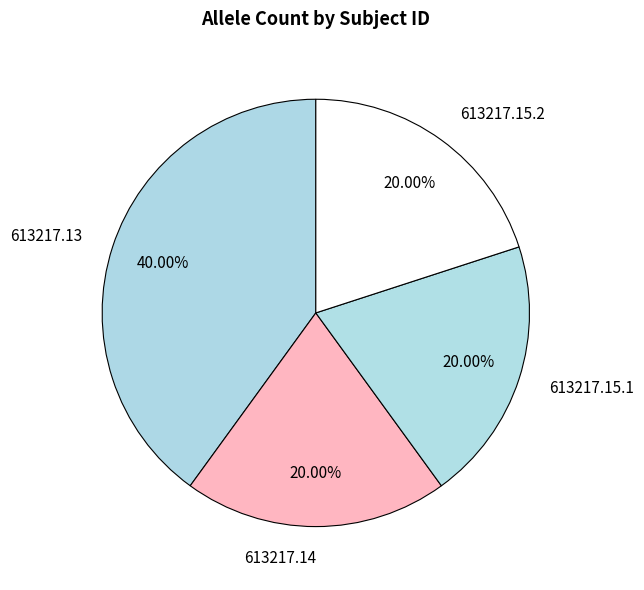

To the nearest percent, what is the average slice percentage?

25%